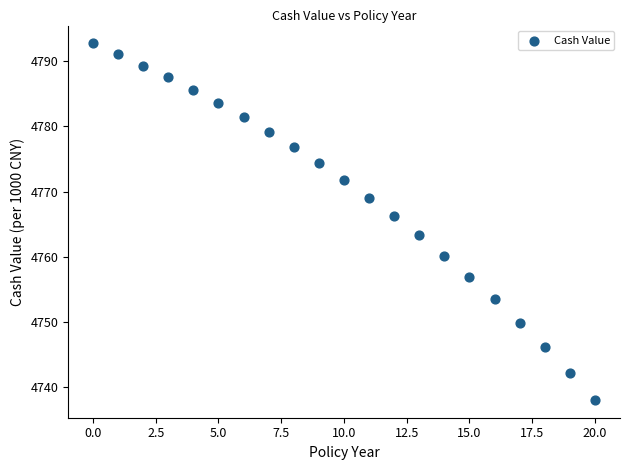

What is the range of Y values (max minus min)?

54.6